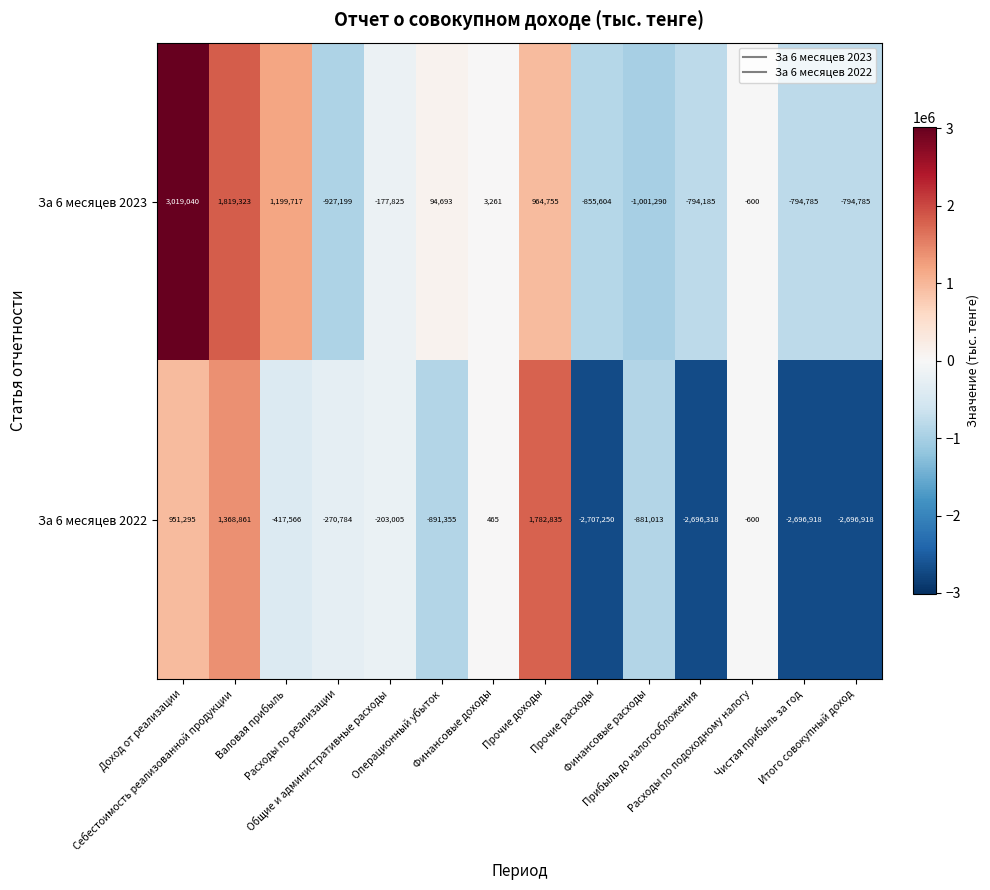

What is the sum of all За 6 месяцев 2023 values?

1754516